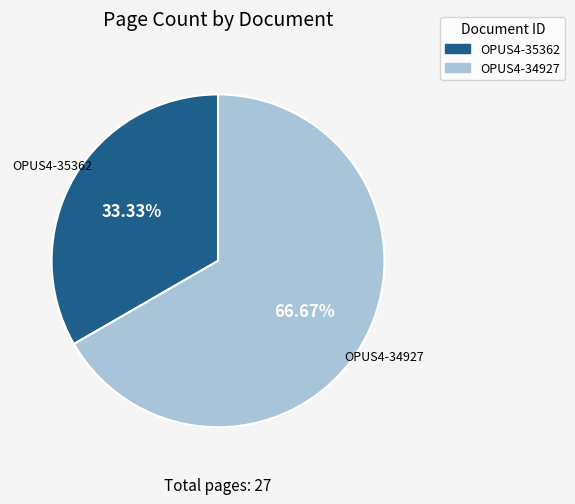

To the nearest percent, what is the combined percentage of OPUS4-34927 and OPUS4-35362?

100%